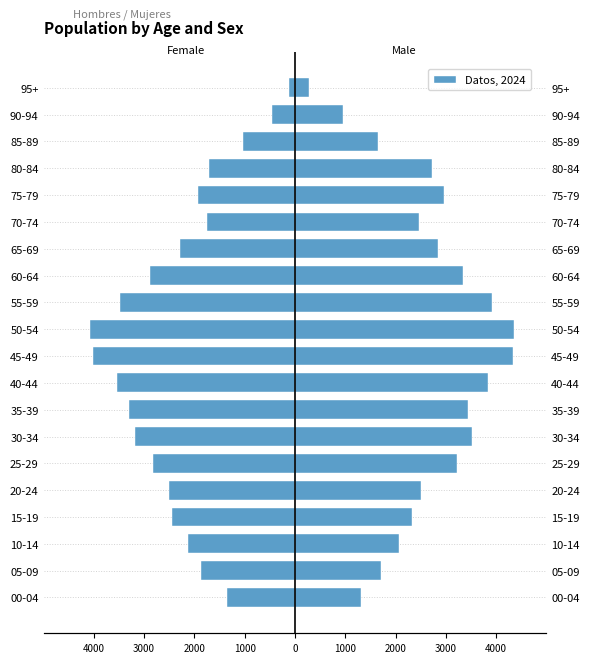

Is the value of Hombres at 60-64 greater than the value of Mujeres at 35-39?

No